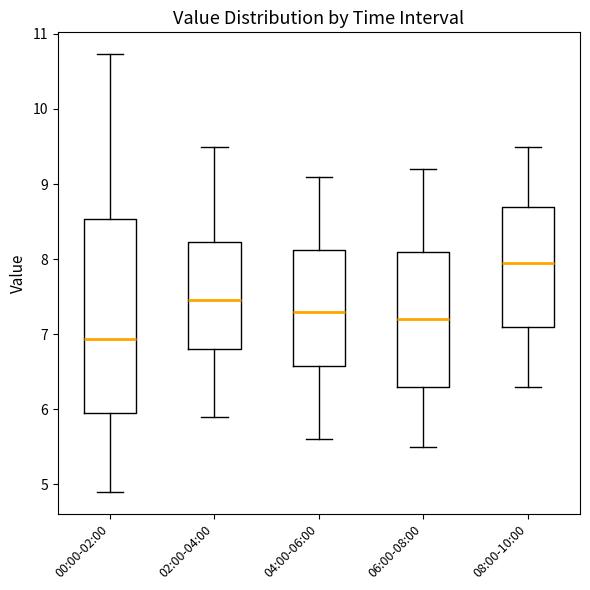

Reading left to right, transcribe this box plot: for each box, give where its median line is, the range the box spans, and where its two whiskers end, as read against the y-axis. The values are not printed on the chart, so give them approximately, as read against the axis.

00:00-02:00: median 6.9, box 6.0 to 8.5, whiskers 4.9 to 10.7
02:00-04:00: median 7.5, box 6.8 to 8.2, whiskers 5.9 to 9.5
04:00-06:00: median 7.3, box 6.6 to 8.1, whiskers 5.6 to 9.1
06:00-08:00: median 7.2, box 6.3 to 8.1, whiskers 5.5 to 9.2
08:00-10:00: median 8.0, box 7.1 to 8.7, whiskers 6.3 to 9.5